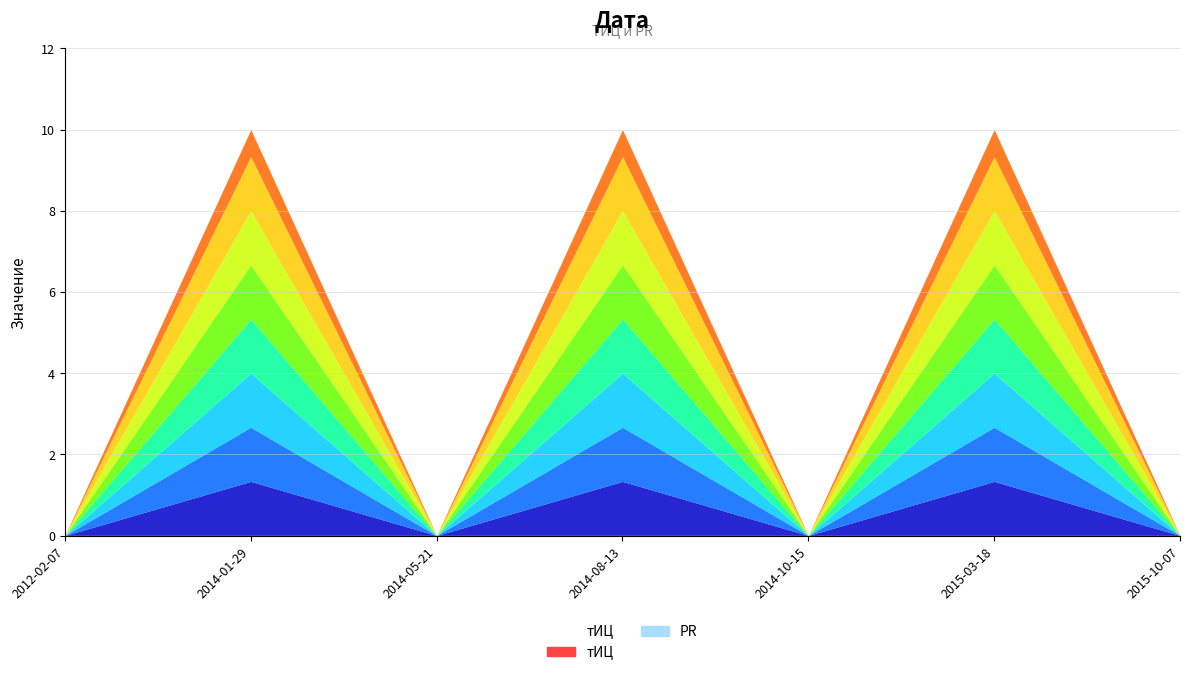

Count the number of data series in this chart.

2